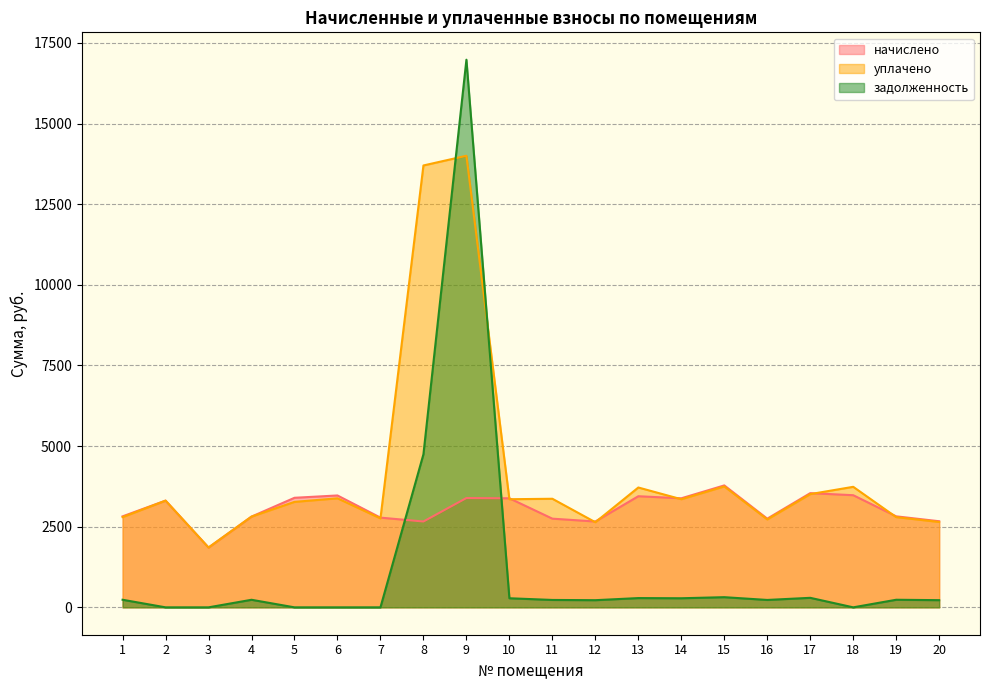

Where do начислено and задолженность first cross each other?

7 and 8